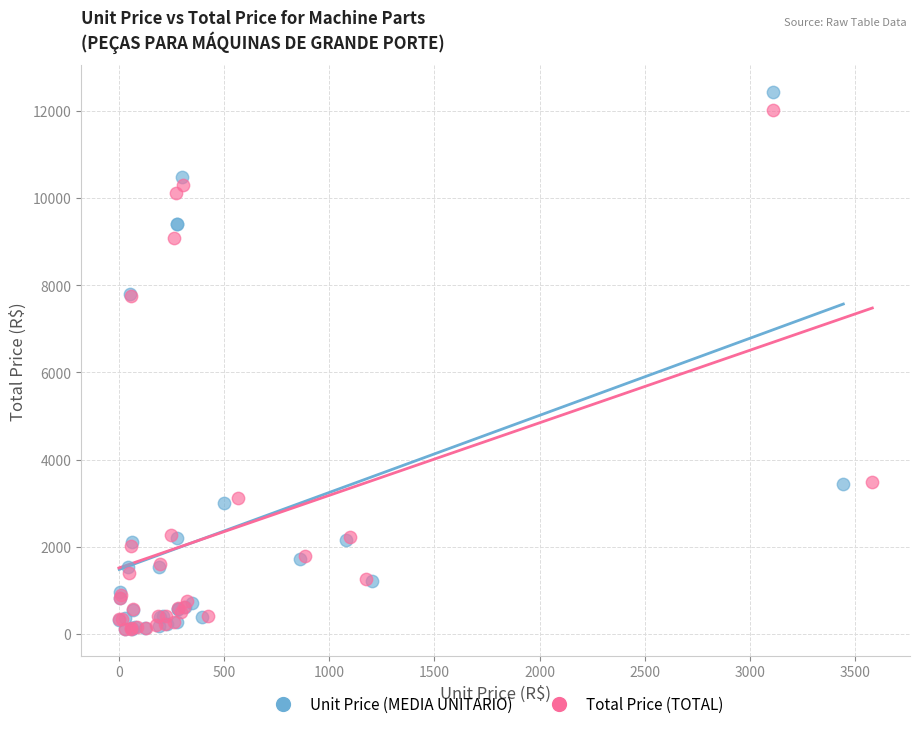

What are all the series names shown in the legend?

Unit Price (MEDIA UNITARIO), Total Price (TOTAL)